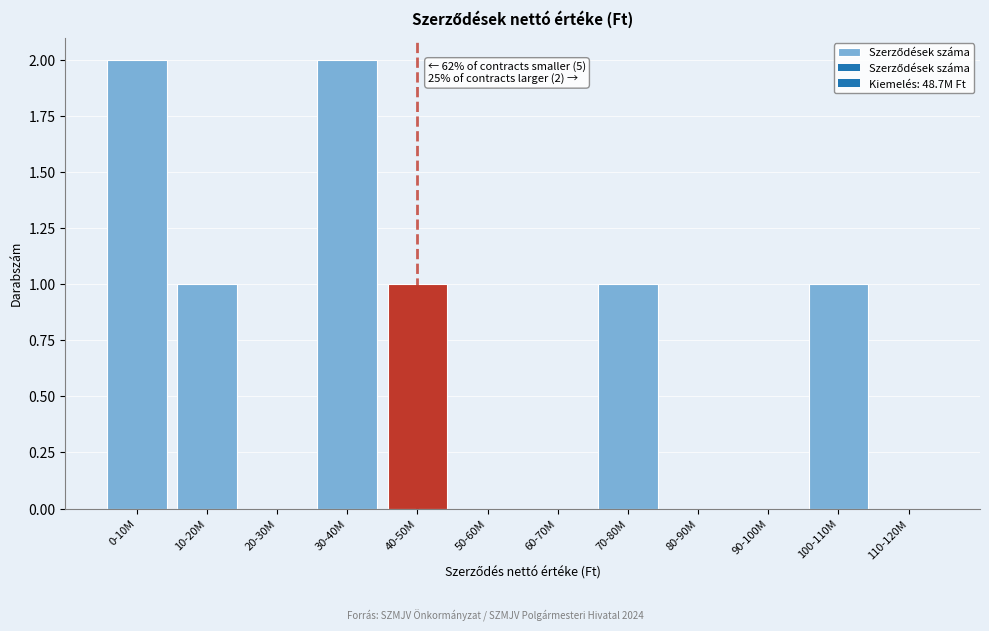

Reading left to right, transcribe all the data shown in this chart.

0-10M=2	10-20M=1	20-30M=0	30-40M=2	40-50M=1	50-60M=0	60-70M=0	70-80M=1	80-90M=0	90-100M=0	100-110M=1	110-120M=0